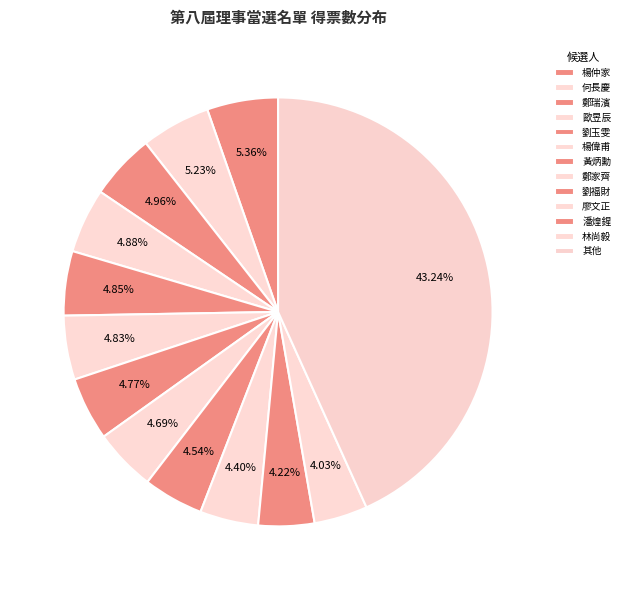

Which category has the biggest portion of the pie?

其他